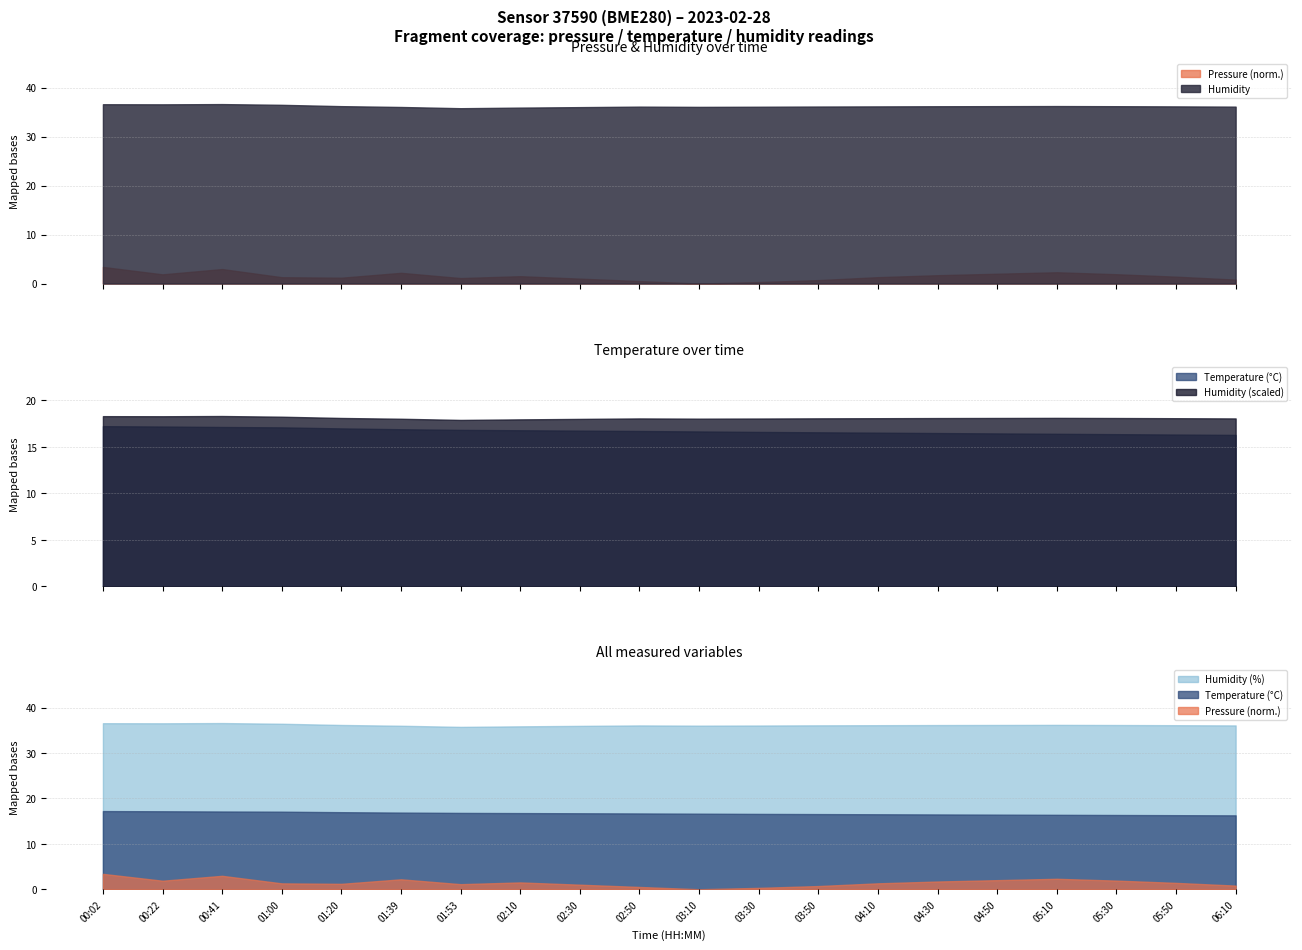

The temperature series shows 8.8 at 01:53. True or false?

False